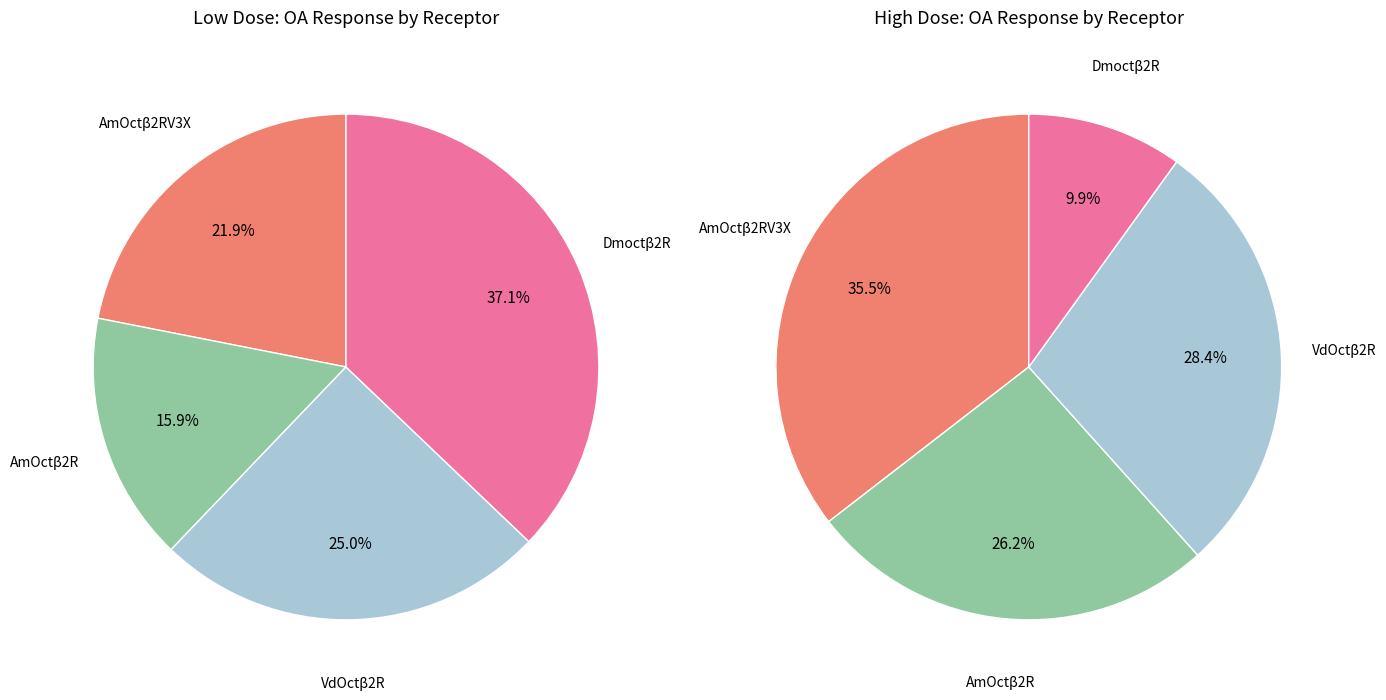

At 6, list the series in order from smallest to largest.

Dmoctβ2R, AmOctβ2R, VdOctβ2R, AmOctβ2RV3X